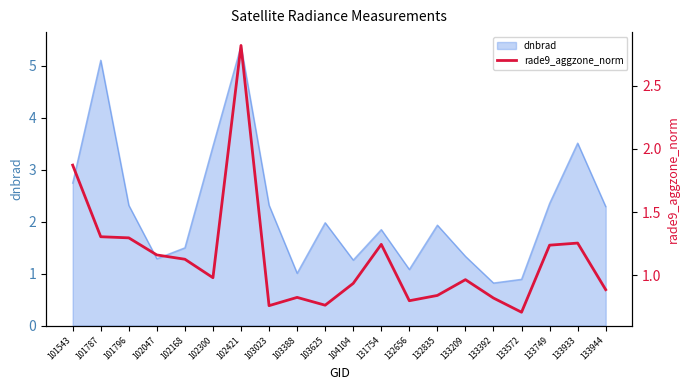

True or false: dnbrad has a value of 2.3 at 103023.

True